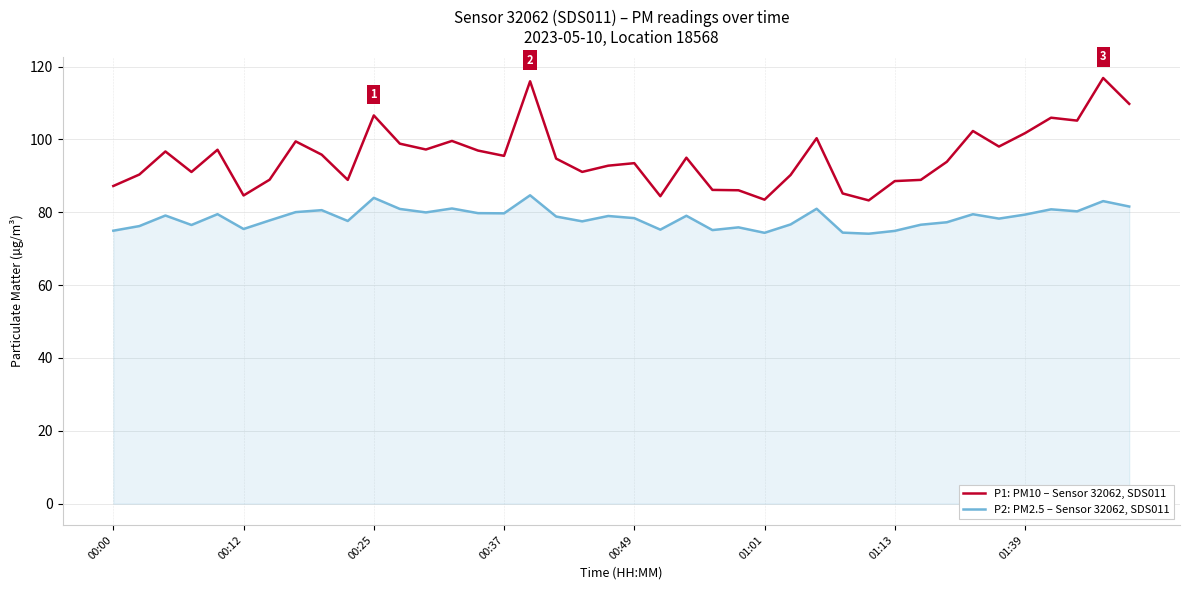

Rank the series by their average value, from lowest to highest.

P2: PM2.5 – Sensor 32062, SDS011, P1: PM10 – Sensor 32062, SDS011